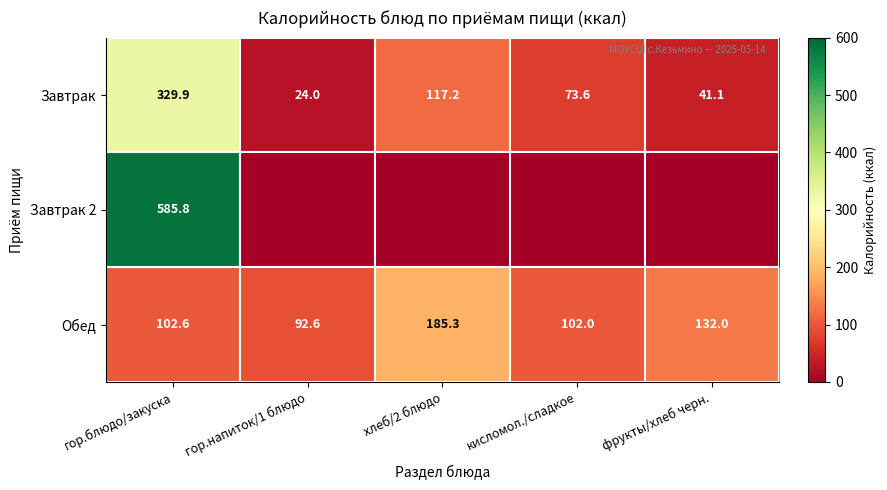

Rank the series at гор.блюдо/закуска from highest to lowest value.

Завтрак 2, Завтрак, Обед